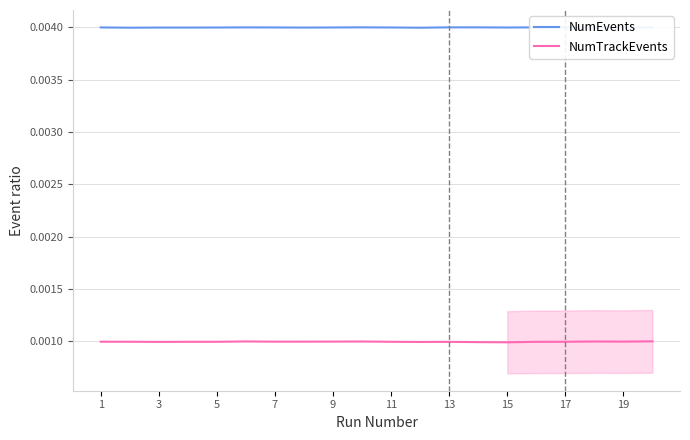

True or false: NumTrackEvents and NumEvents cross at least once.

False